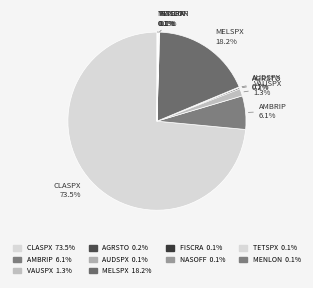

To the nearest percent, what is the difference between the largest and smallest slice percentages?

73%